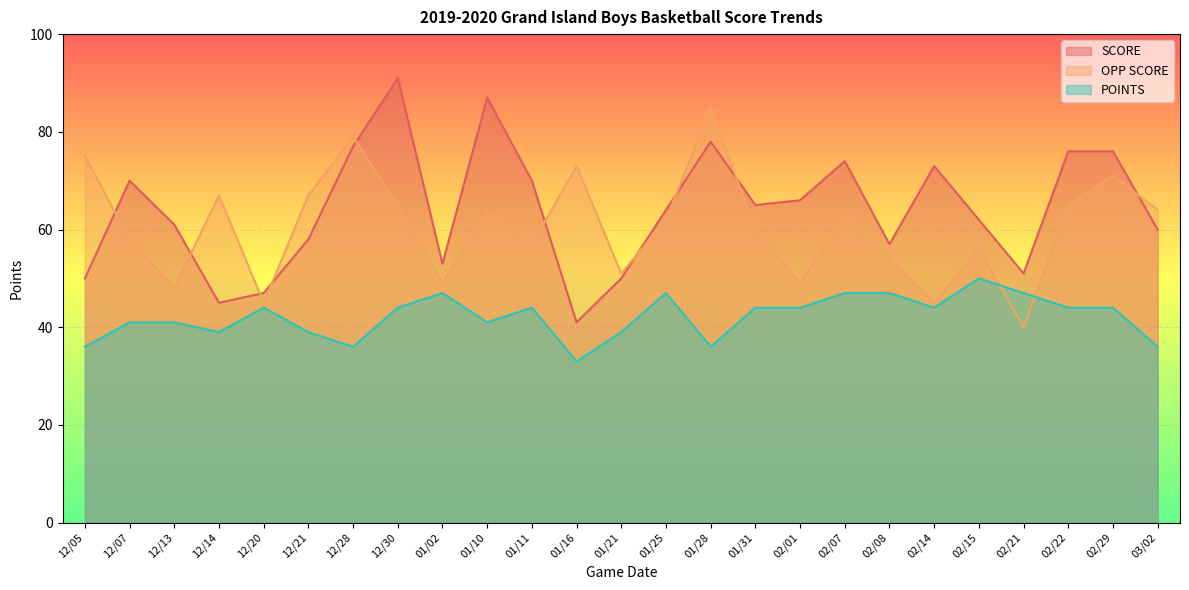

What is the label of the 18th point from the left?

02/07